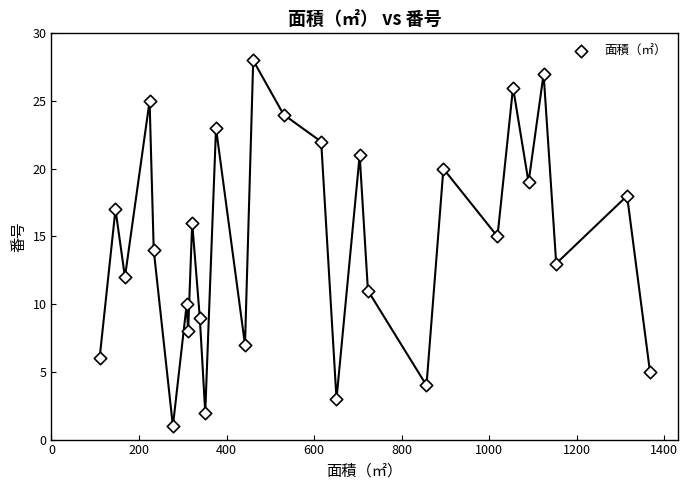

What is the range of Y values (max minus min)?

27